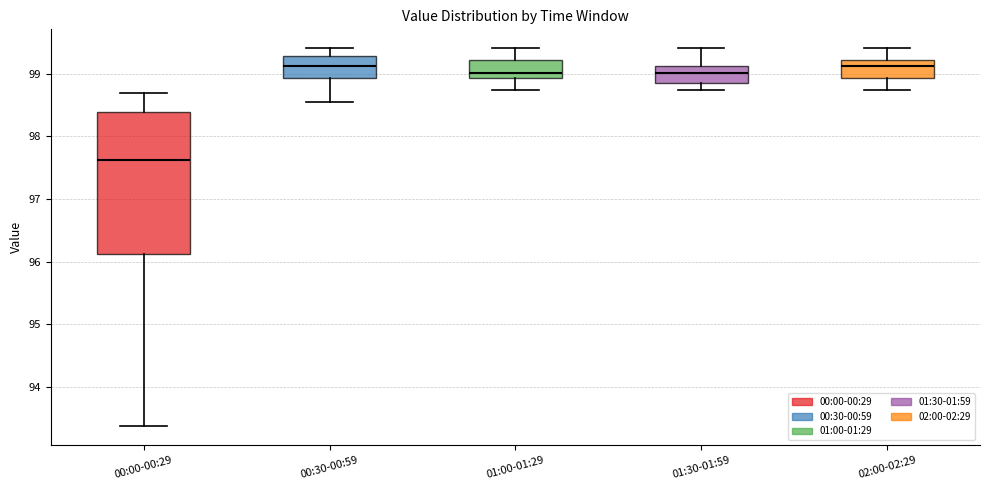

Reading left to right, transcribe this box plot: for each box, give where its median line is, the range the box spans, and where its two whiskers end, as read against the y-axis. The values are not printed on the chart, so give them approximately, as read against the axis.

00:00-00:29: median 97.6, box 96.1 to 98.4, whiskers 93.4 to 98.7
00:30-00:59: median 99.1, box 98.9 to 99.3, whiskers 98.6 to 99.4
01:00-01:29: median 99.0, box 98.9 to 99.2, whiskers 98.7 to 99.4
01:30-01:59: median 99.0, box 98.9 to 99.1, whiskers 98.7 to 99.4
02:00-02:29: median 99.1, box 98.9 to 99.2, whiskers 98.7 to 99.4